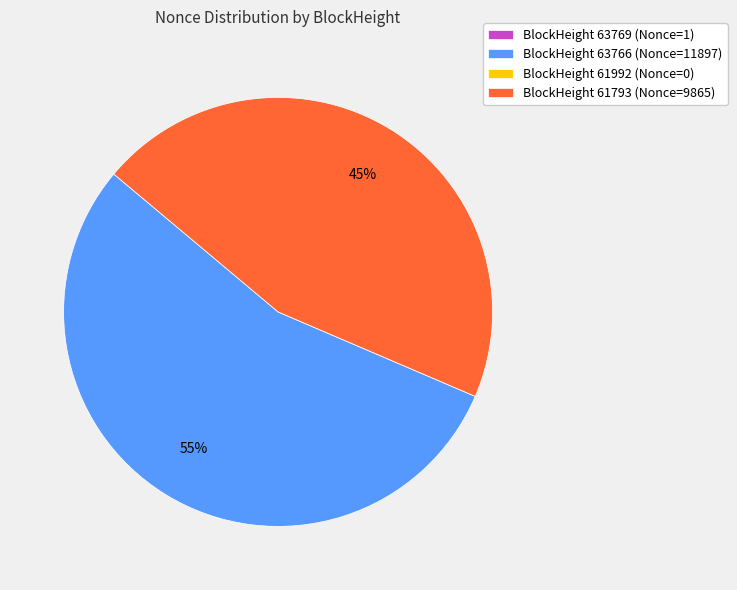

The BlockHeight 63766 (Nonce=11897) slice represents 55% of the pie. True or false?

True